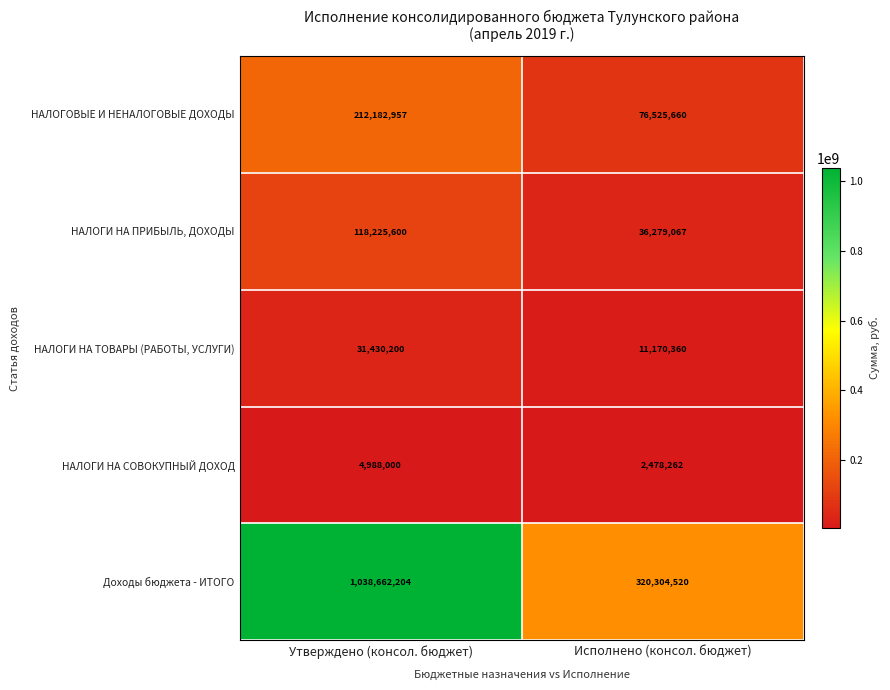

Is it true that НАЛОГИ НА СОВОКУПНЫЙ ДОХОД equals 4449685 at Исполнено (консол. бюджет)?

False